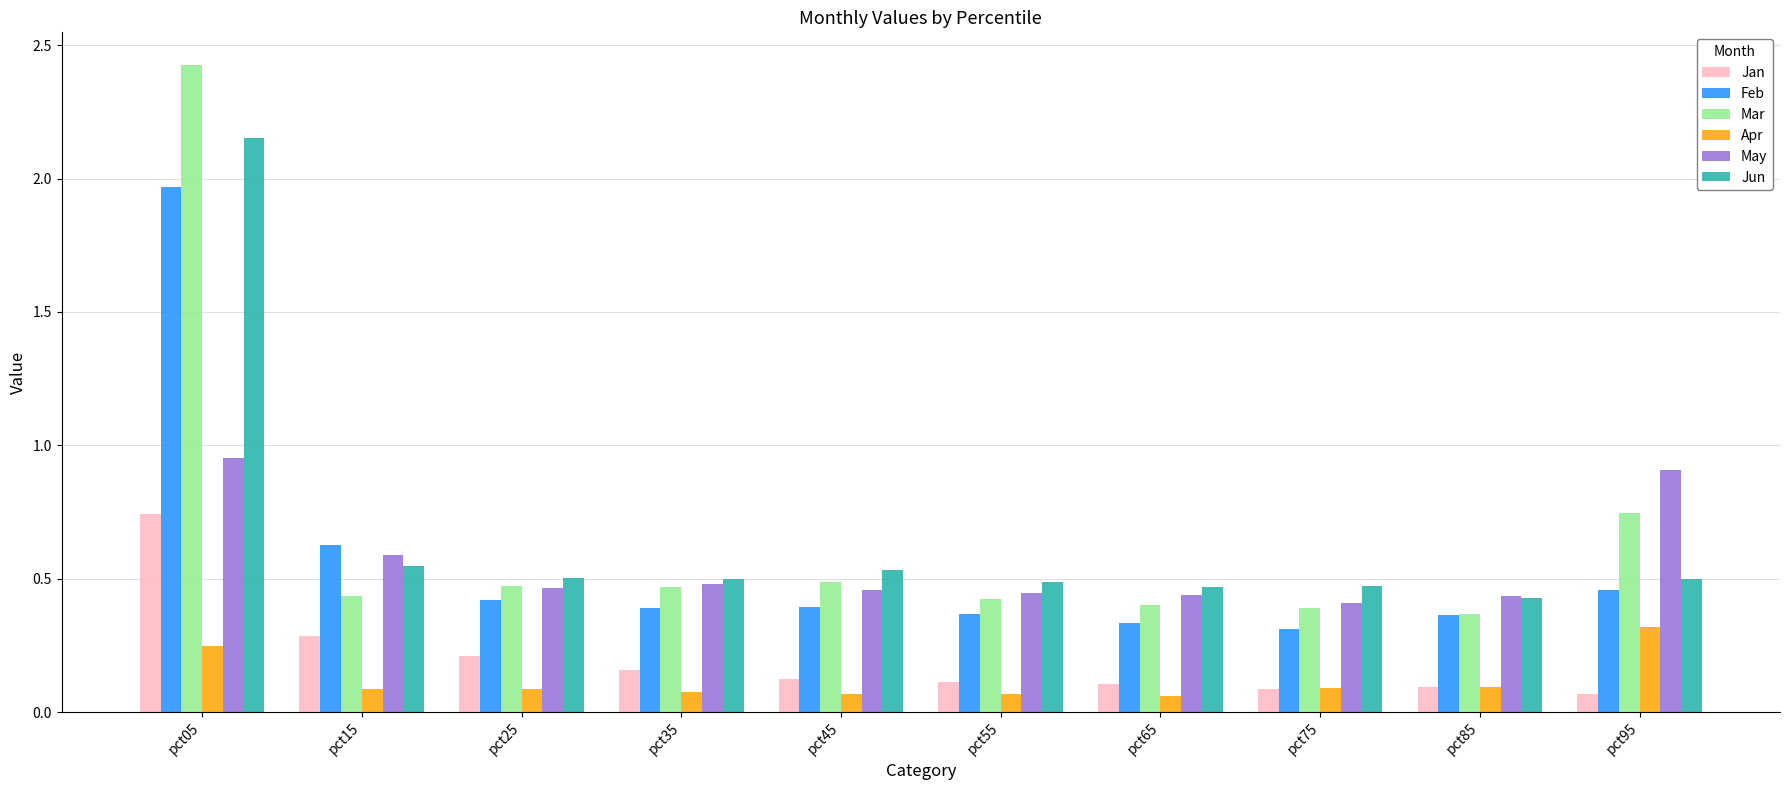

How many groups of bars are there?

10